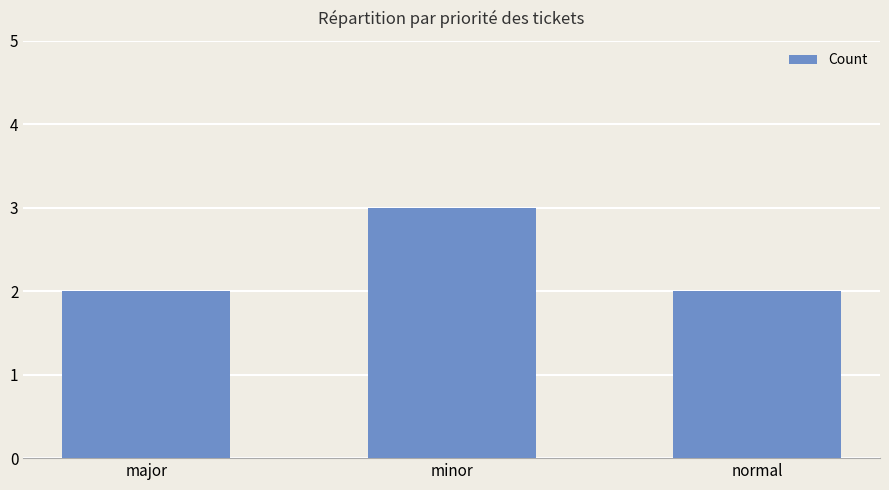

Reading left to right, transcribe all the data shown in this chart.

major=2	minor=3	normal=2